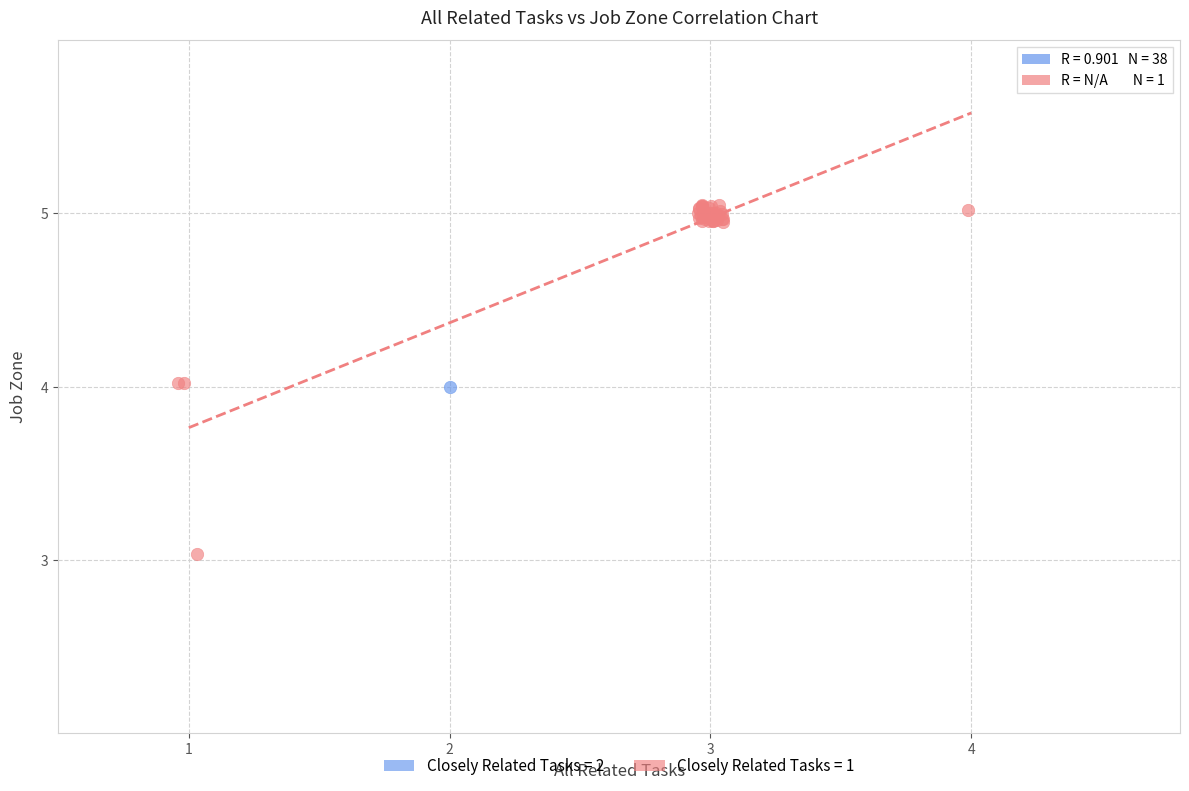

What are all the series names shown in the legend?

Closely Related Tasks = 2, Closely Related Tasks = 1